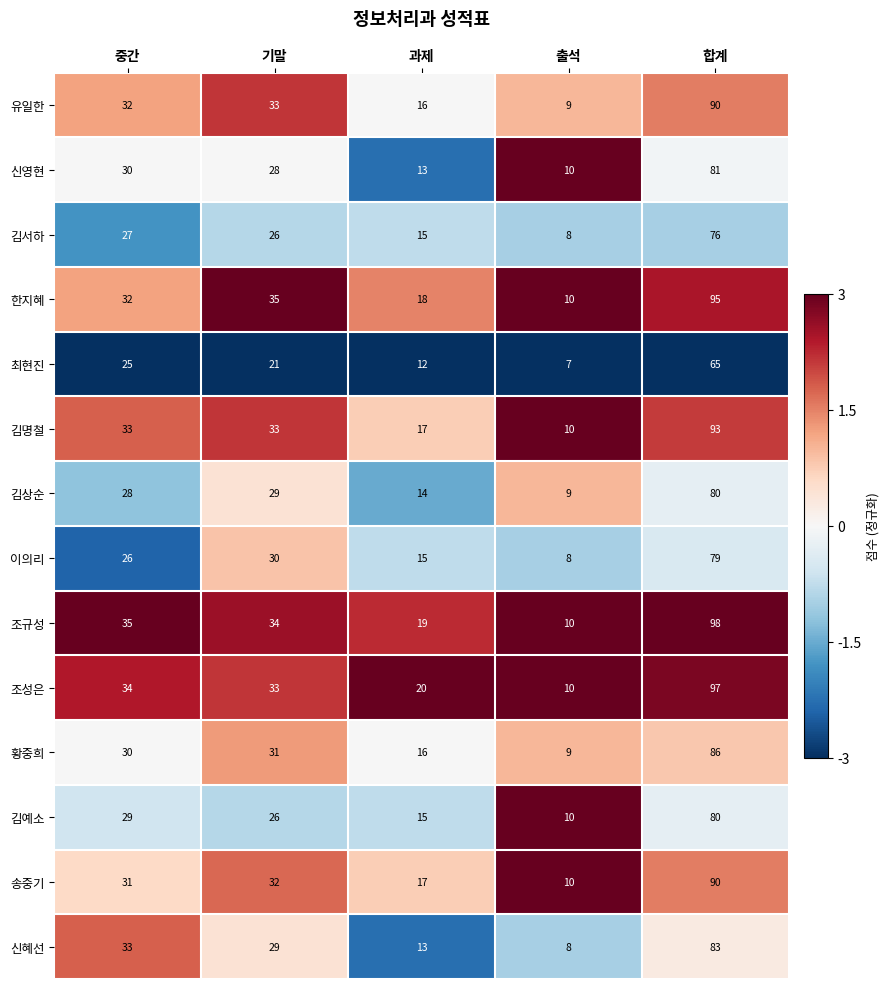

Rank the categories by 신혜선 value from highest to lowest.

합계, 중간, 기말, 과제, 출석